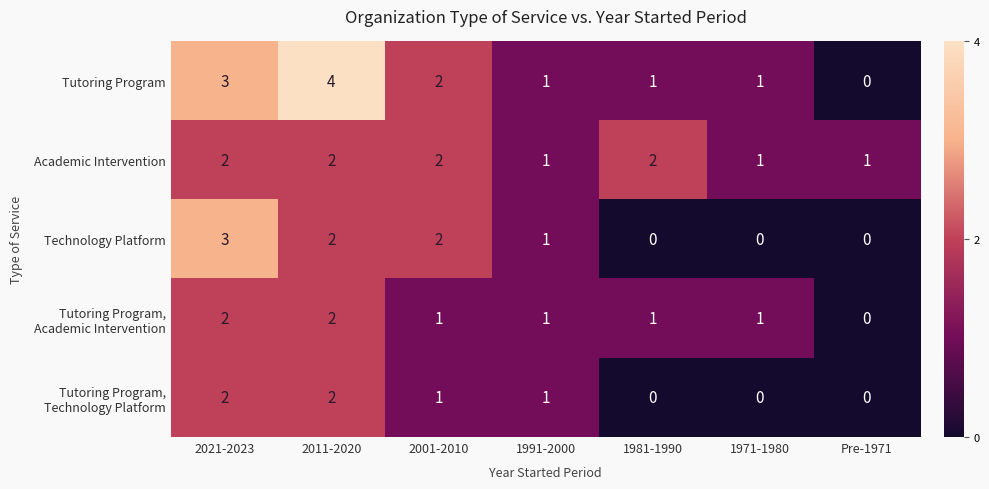

Which series has the widest spread of values?

Tutoring Program